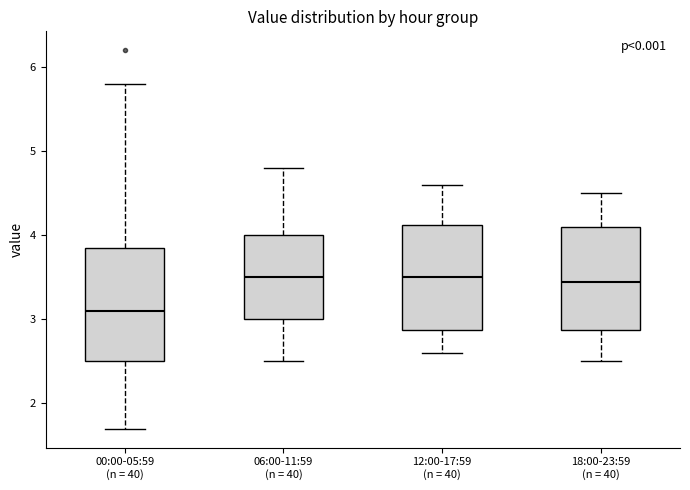

Where is the upper edge of the box for 12:00-17:59 (n = 40) on the y-axis? The values are not printed on the chart, so give them approximately, as read against the axis.

4.1